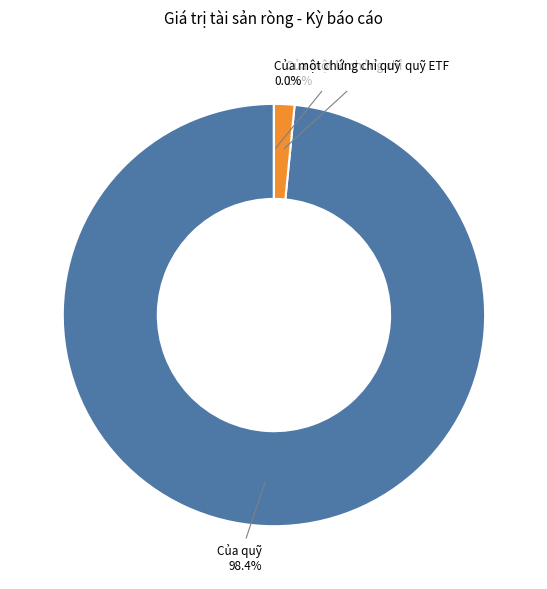

What is the largest slice in the pie chart?

Của quỹ